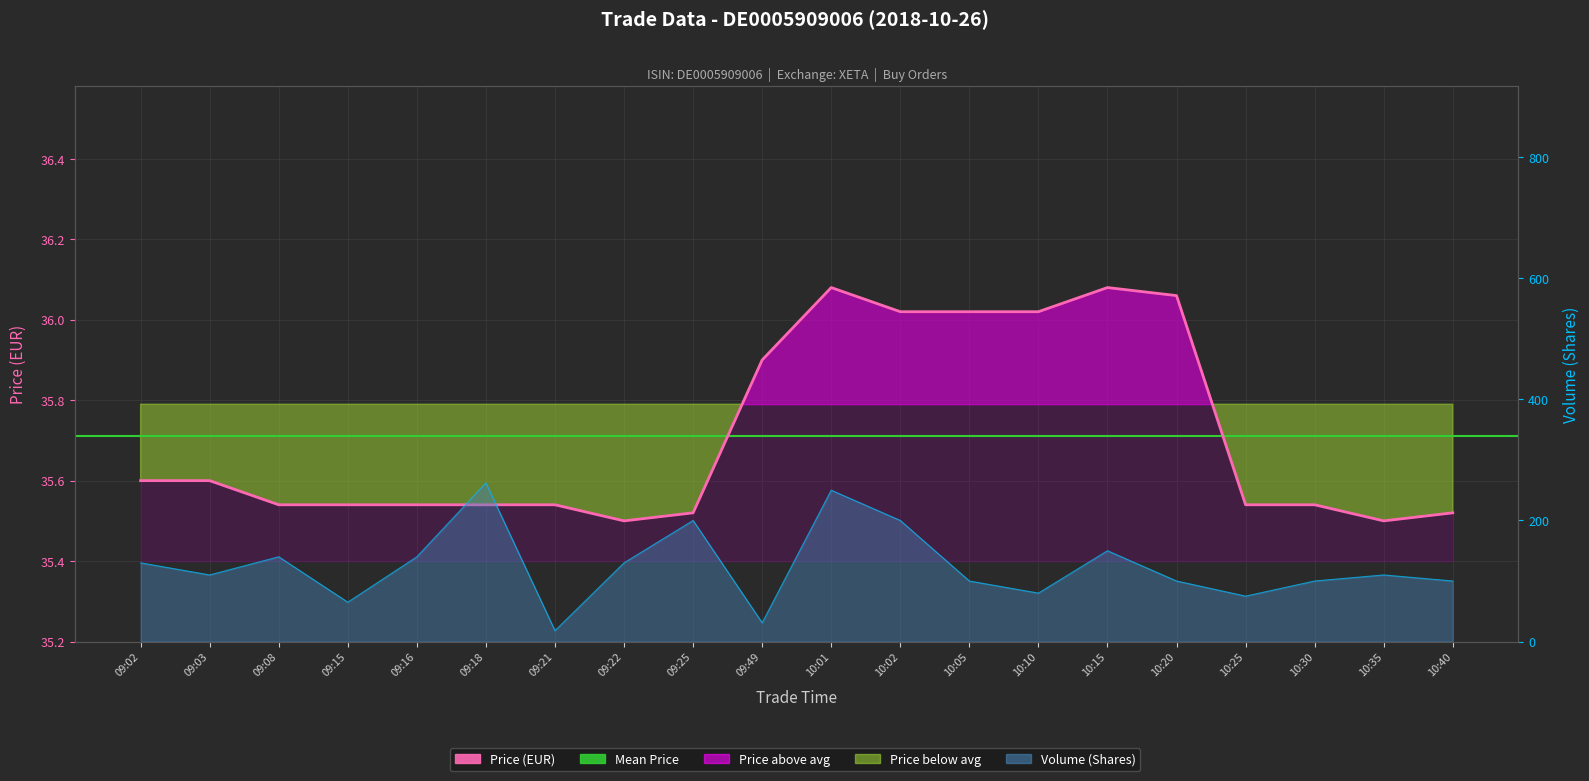

At which label does Volume (Shares) first exceed 110?

09:02